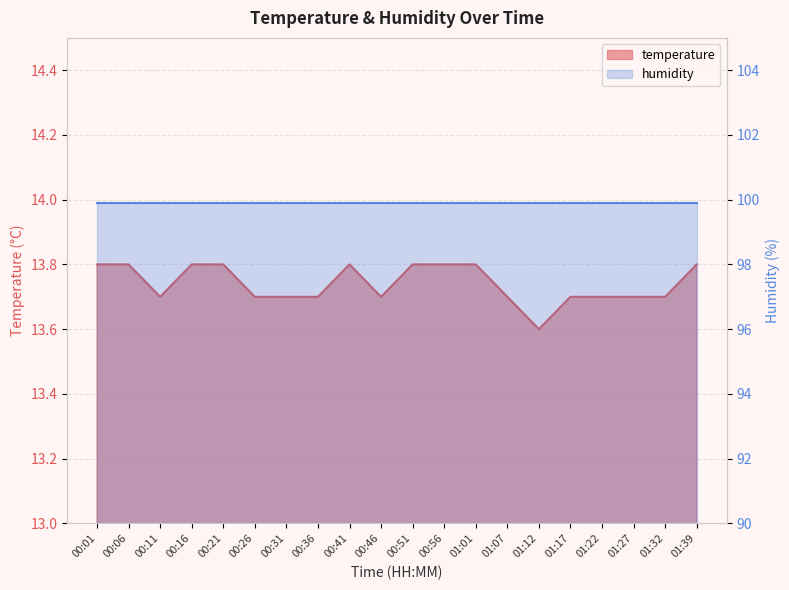

What is the value of the 13th point from the left?

13.8